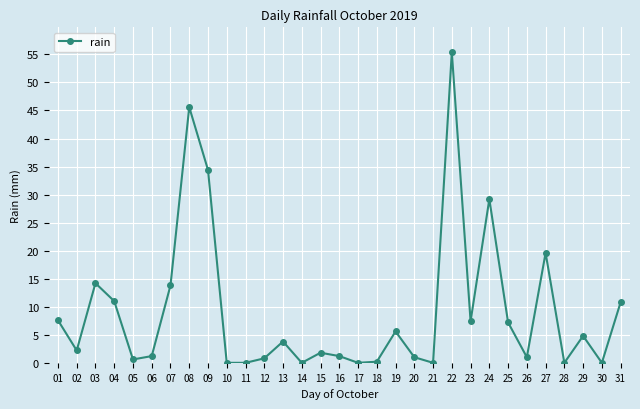

What is the ratio of the value at 25 to the value at 04?

0.7